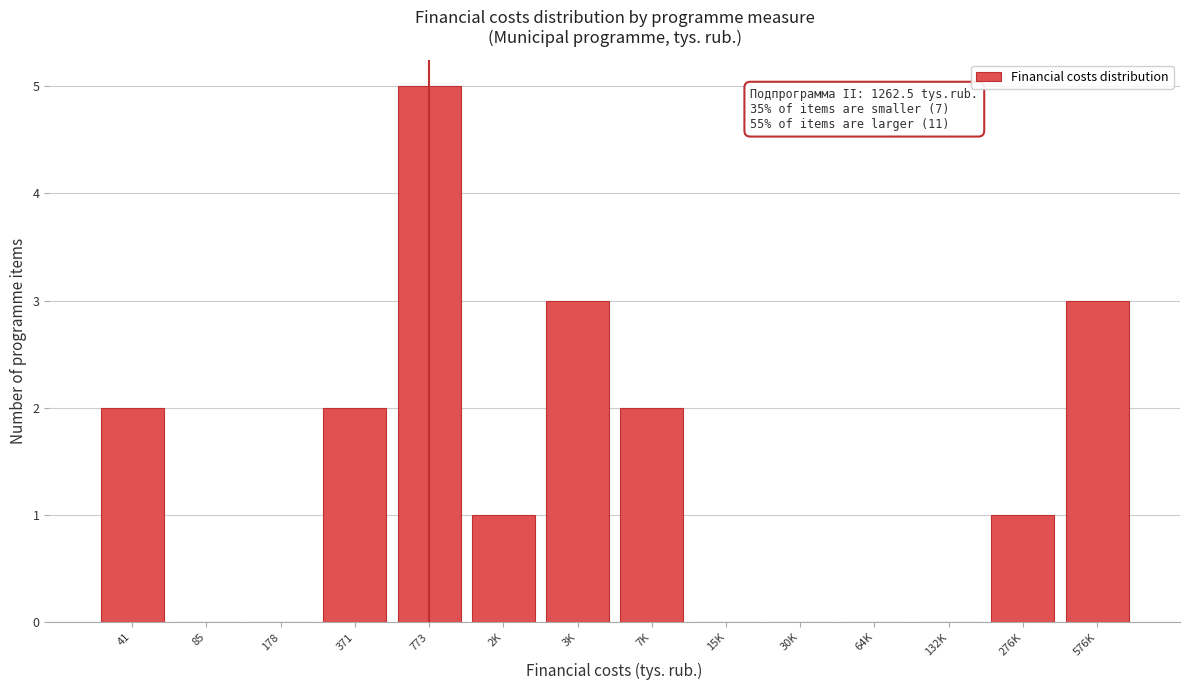

Reading left to right, what are all the values shown in this chart?

41=2	85=0	178=0	371=2	773=5	2K=1	3K=3	7K=2	15K=0	30K=0	64K=0	132K=0	276K=1	576K=3